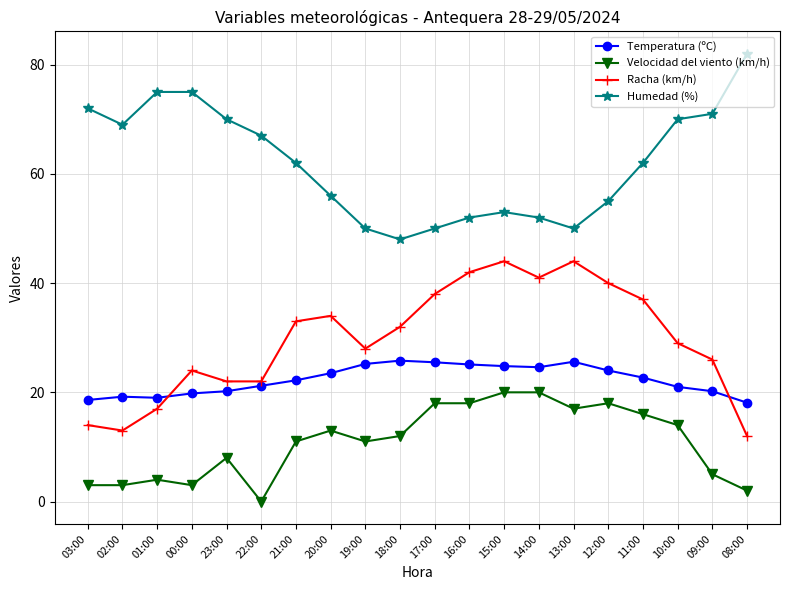

At which category is the sum across all series the highest?

15:00